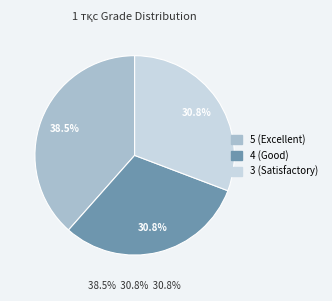

To the nearest percent, what is the average slice percentage?

33%